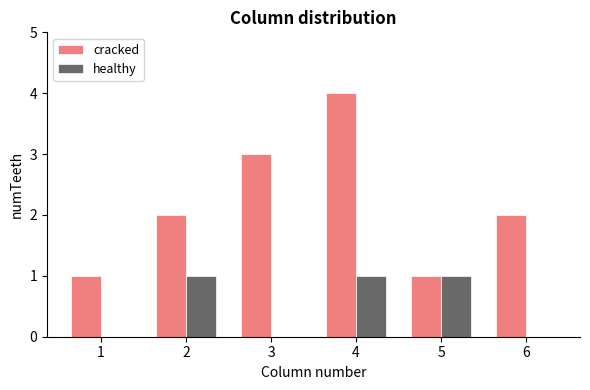

The value of healthy at 1 is 1. True or false?

False